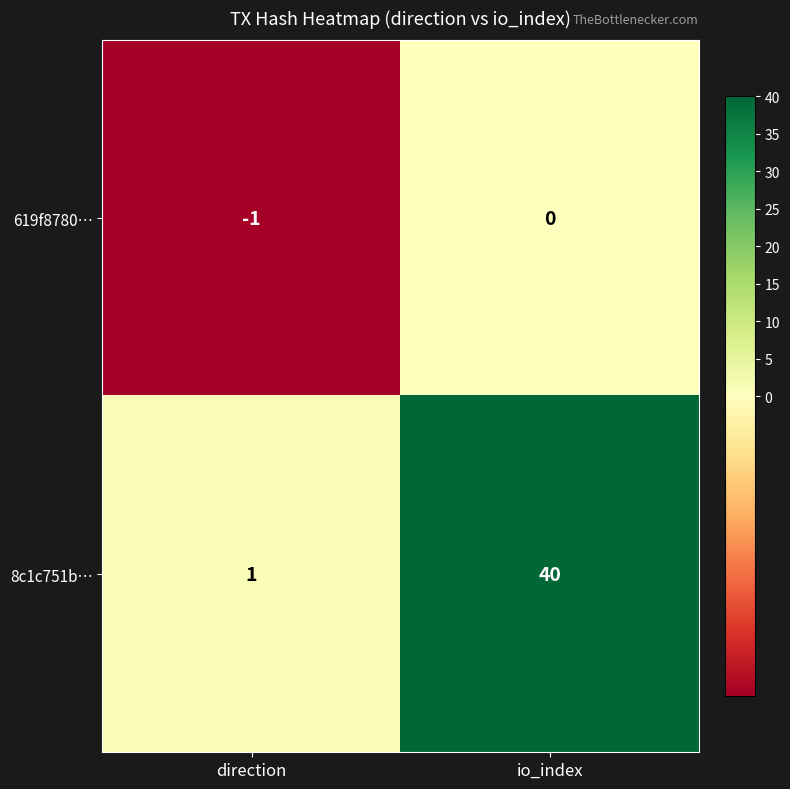

What is the total value across all series at io_index?

40